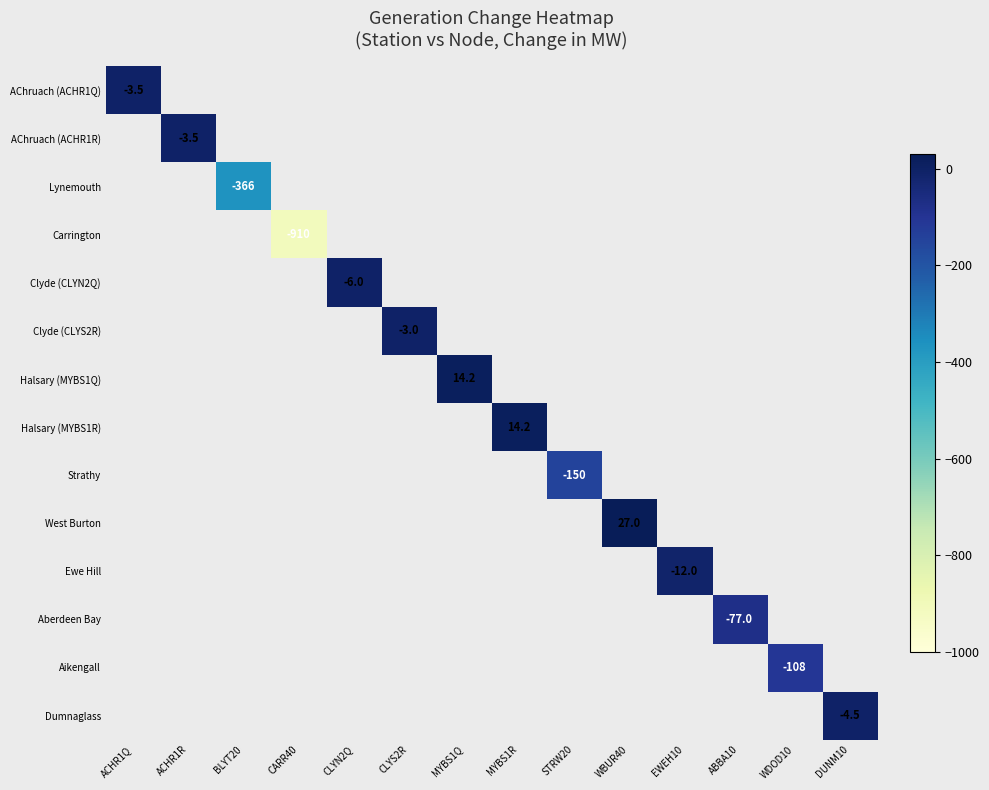

Which category has the highest value across all series?

WBUR40